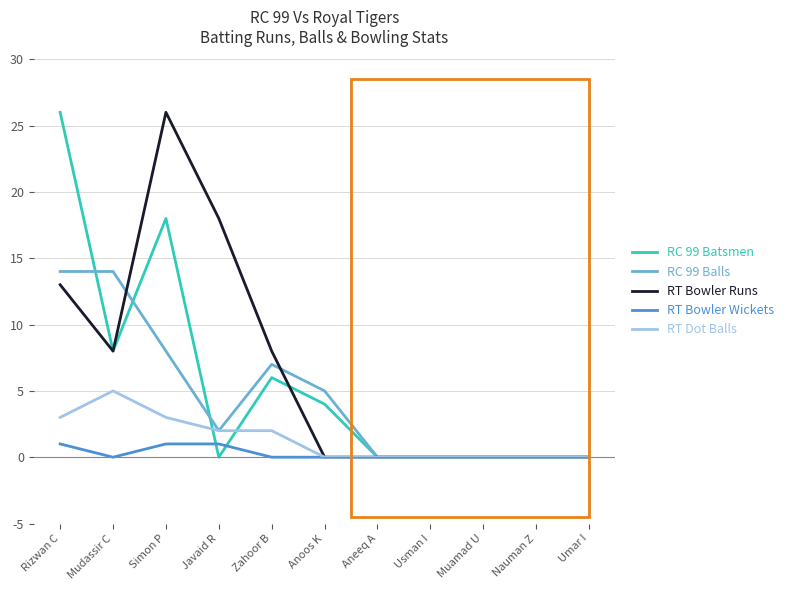

What is the spread (max minus min) of values at Simon P?

25